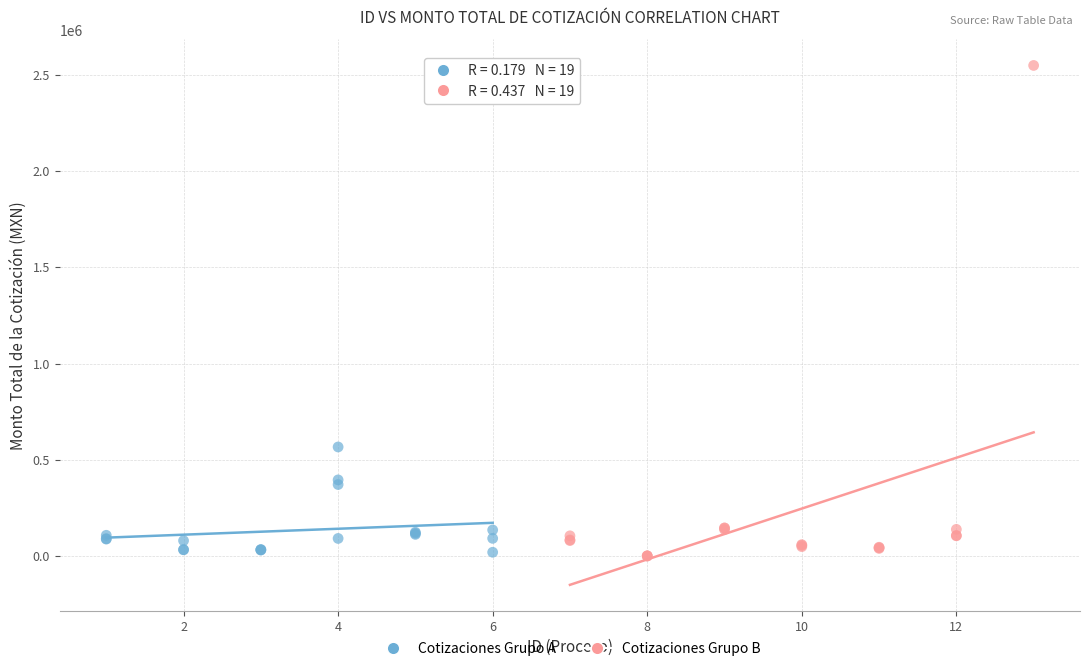

Which series reaches the maximum Y coordinate?

Cotizaciones Grupo B